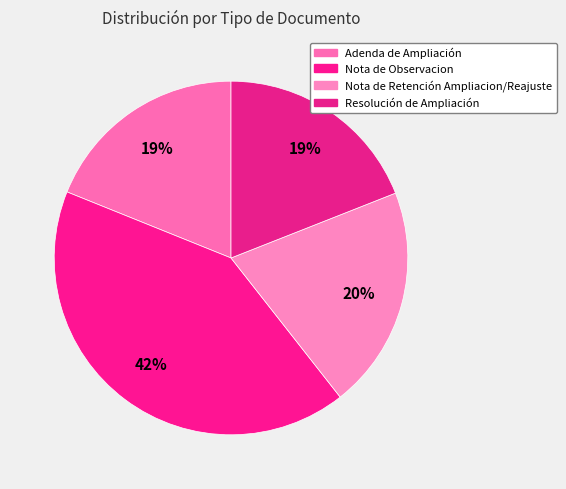

Does Resolución de Ampliación represent more than half of the total?

No